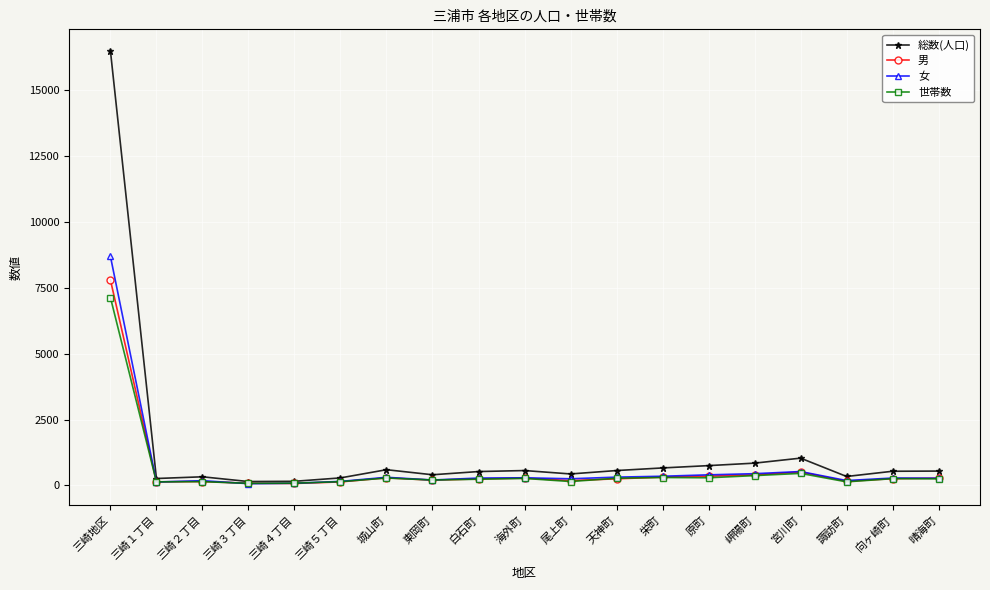

What is the difference between the highest and lowest values at 天神町?

314